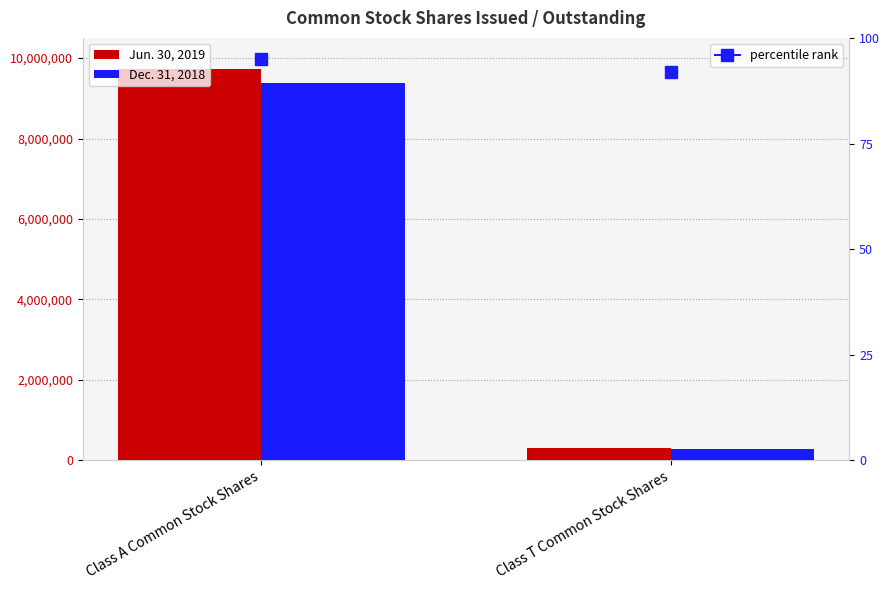

What is the sum of all Jun. 30, 2019 values?

10017516